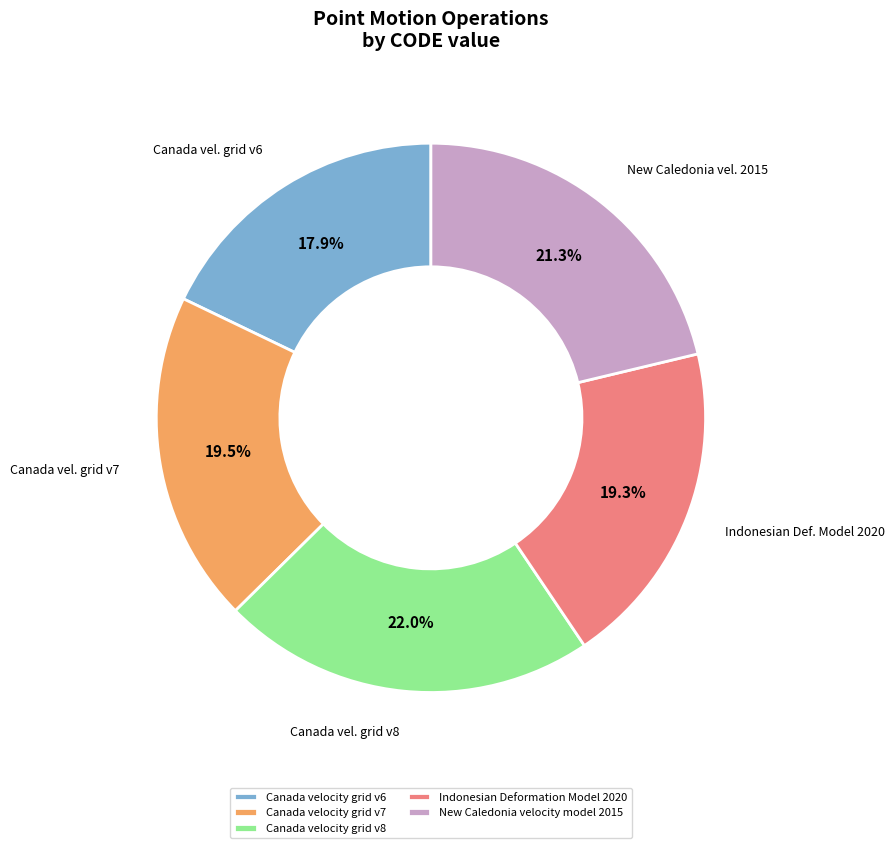

How much of the chart is everything except New Caledonia velocity model 2015?

78.7%